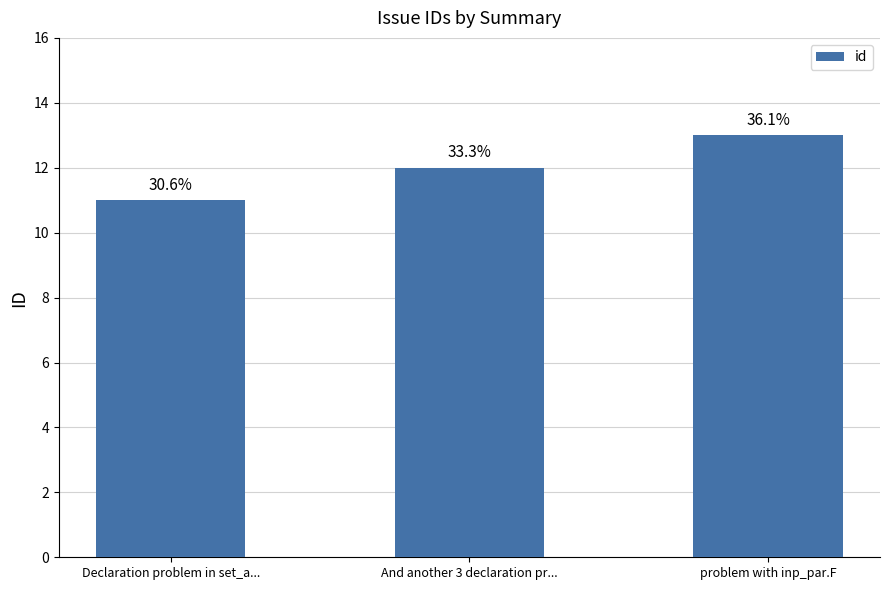

Are the bars horizontal?

No